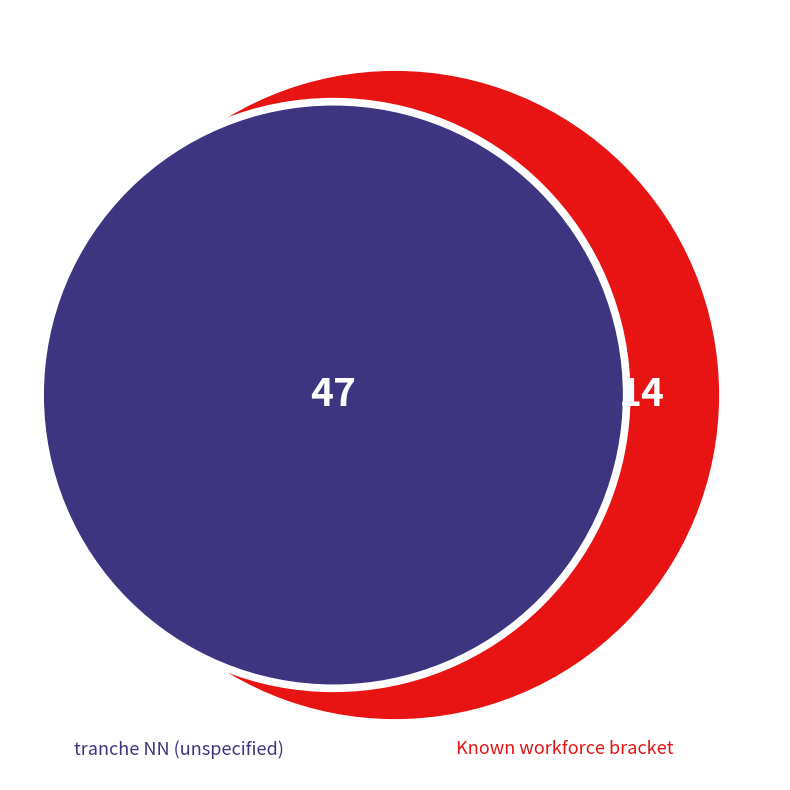

Which category accounts for the majority?

NN